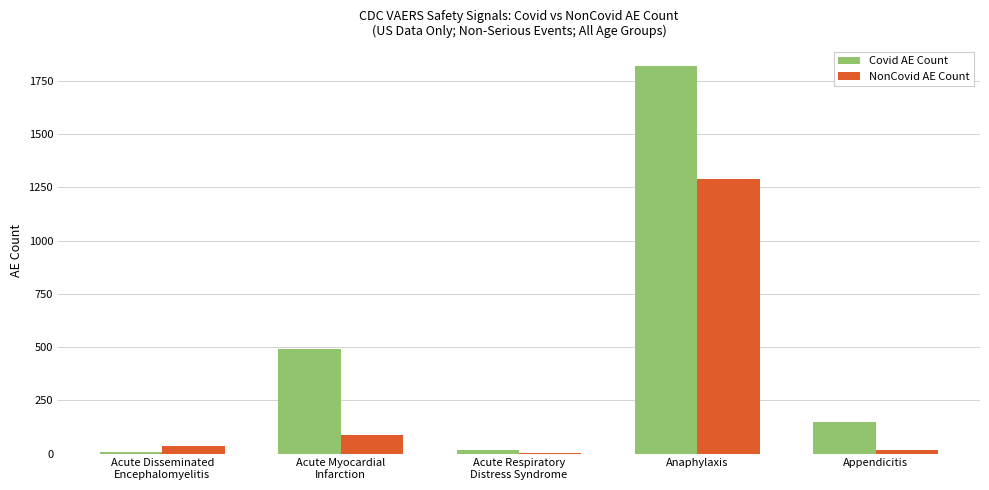

At which category is the sum across all series the highest?

Anaphylaxis